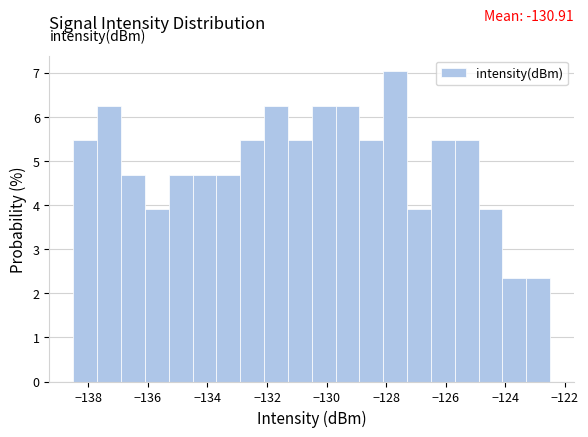

Over which range of the x-axis is the bar tallest?

-128.1 to -127.3